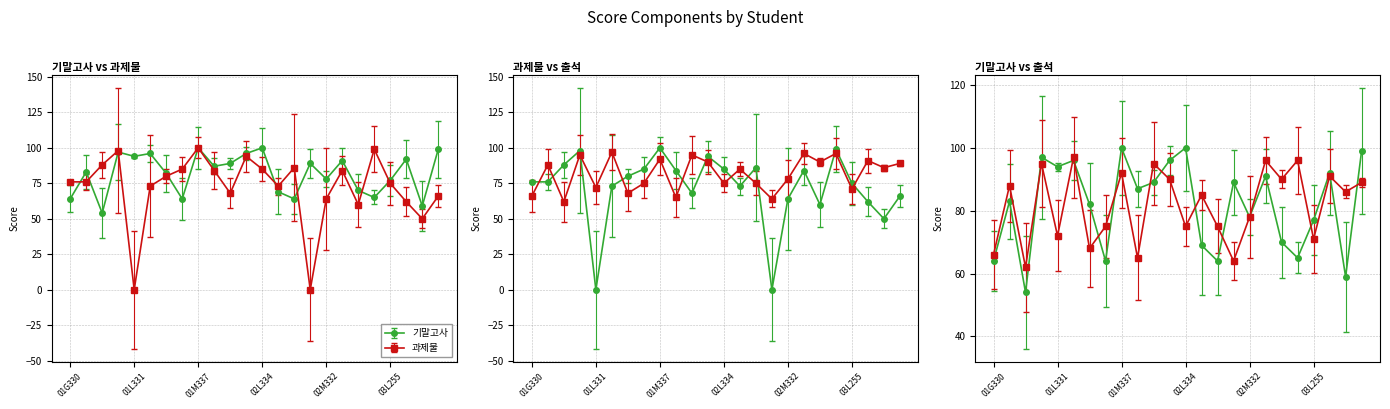

Is the value of 과제물 at 01G335 greater than the value of 기말고사 at 03M254?

Yes